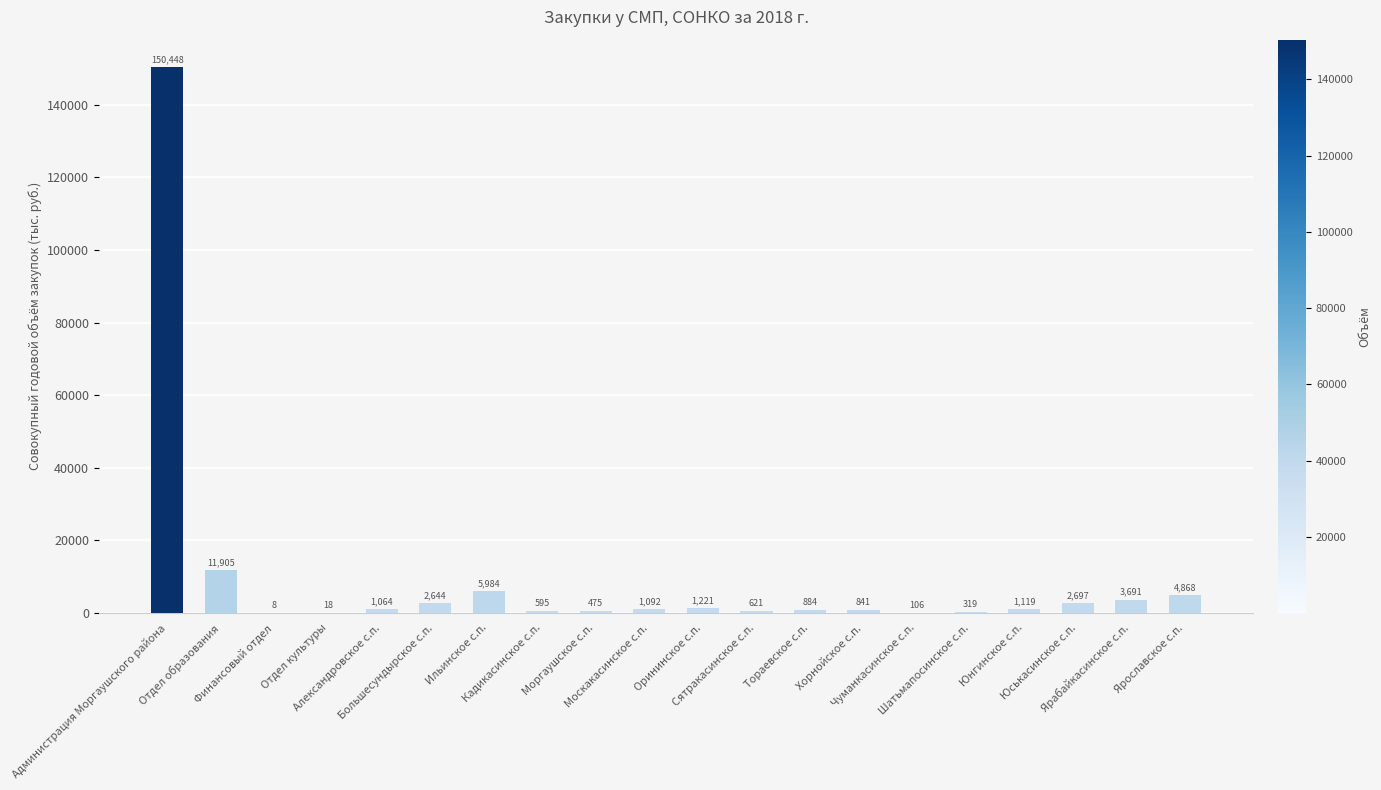

What is the average value?

9529.9